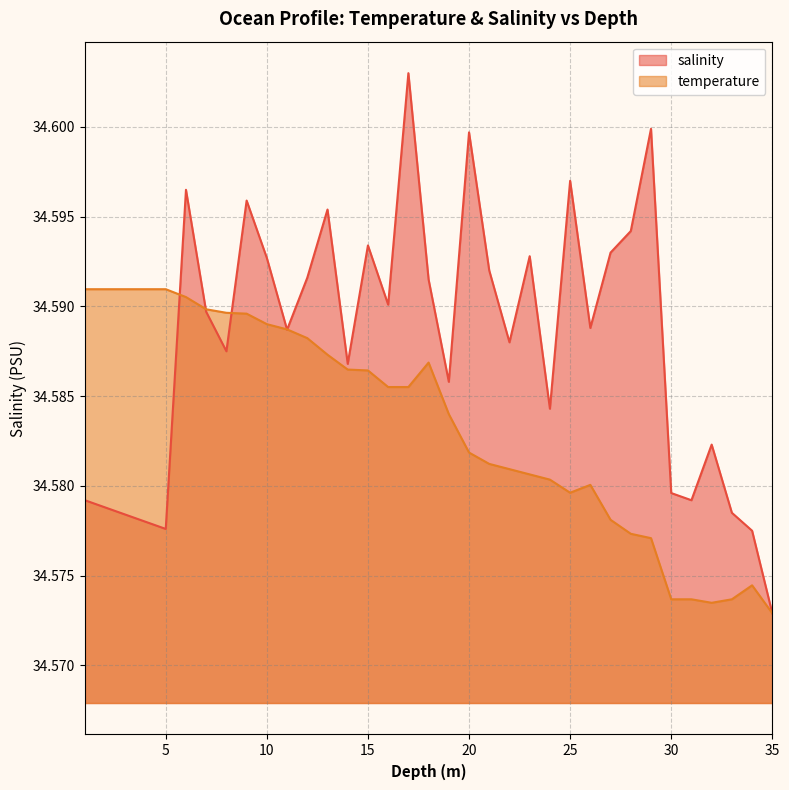

Reading right to left, extract all data points from this chart.

salinity: 34.6	34.6	34.6	34.6	34.6	34.6	34.6	34.6	34.6	34.6	34.6	34.6	34.6	34.6	34.6	34.6	34.6	34.6	34.6	34.6	34.6	34.6	34.6	34.6	34.6	34.6	34.6	34.6	34.6	34.6	34.6	34.6	34.6	34.6	34.6
temperature: 34.6	34.6	34.6	34.6	34.6	34.6	34.6	34.6	34.6	34.6	34.6	34.6	34.6	34.6	34.6	34.6	34.6	34.6	34.6	34.6	34.6	34.6	34.6	34.6	34.6	34.6	34.6	34.6	34.6	34.6	34.6	34.6	34.6	34.6	34.6